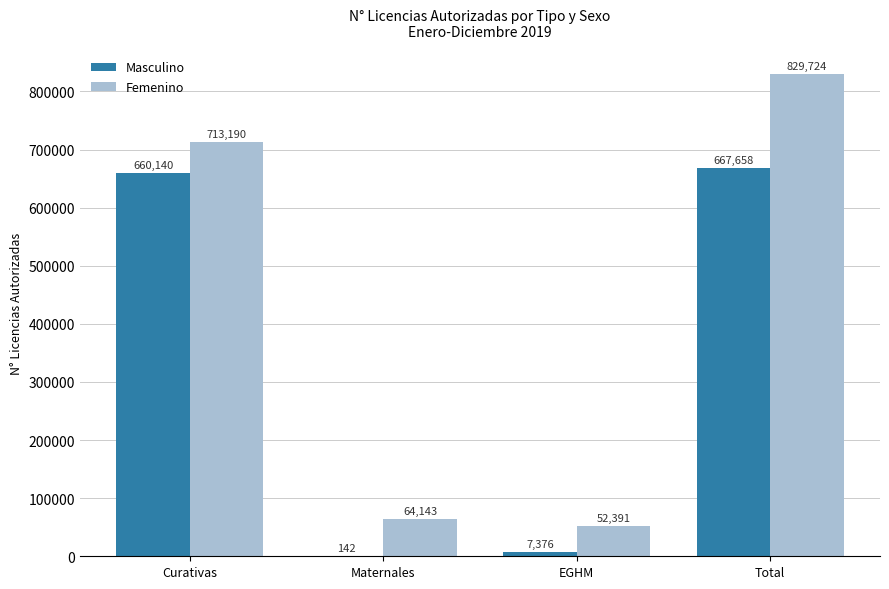

What value does the Masculino series have at Maternales, to the nearest 10?

140